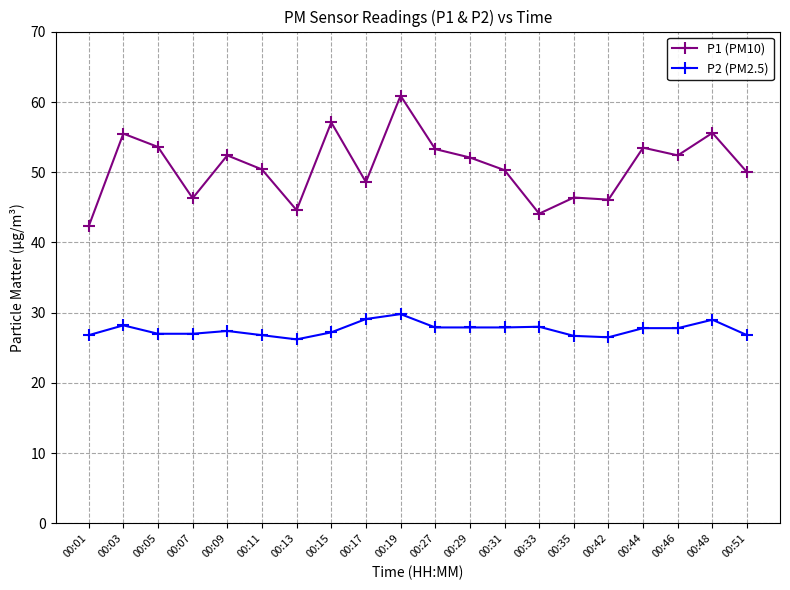

At which category does P1 (PM10) reach its first local valley?

00:07